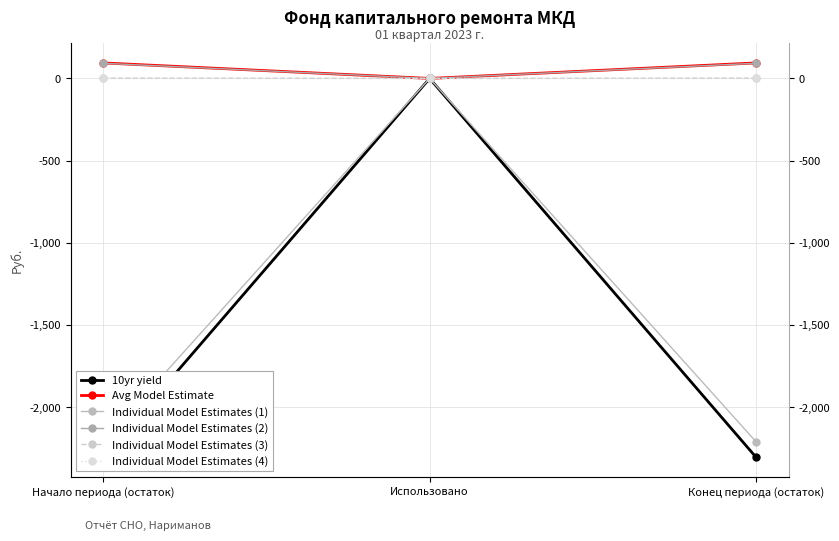

True or false: Individual Model Estimates (4) has a value of 0.0 at Конец периода (остаток).

True